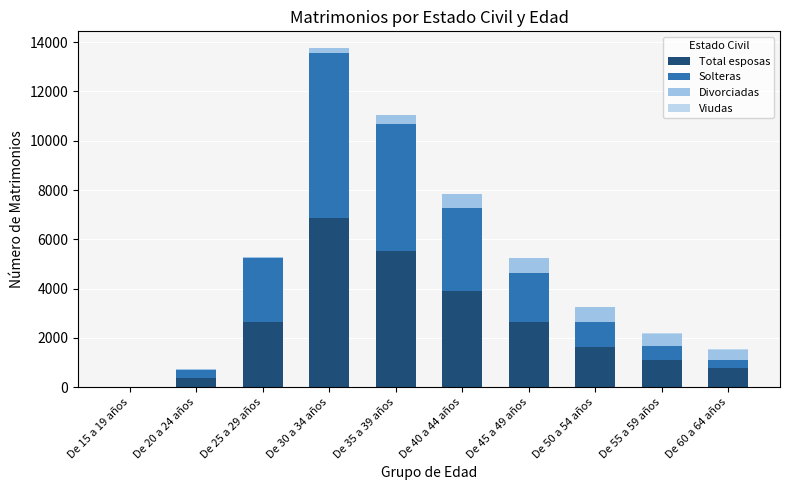

What is the label of the 9th bar from the right?

De 20 a 24 años